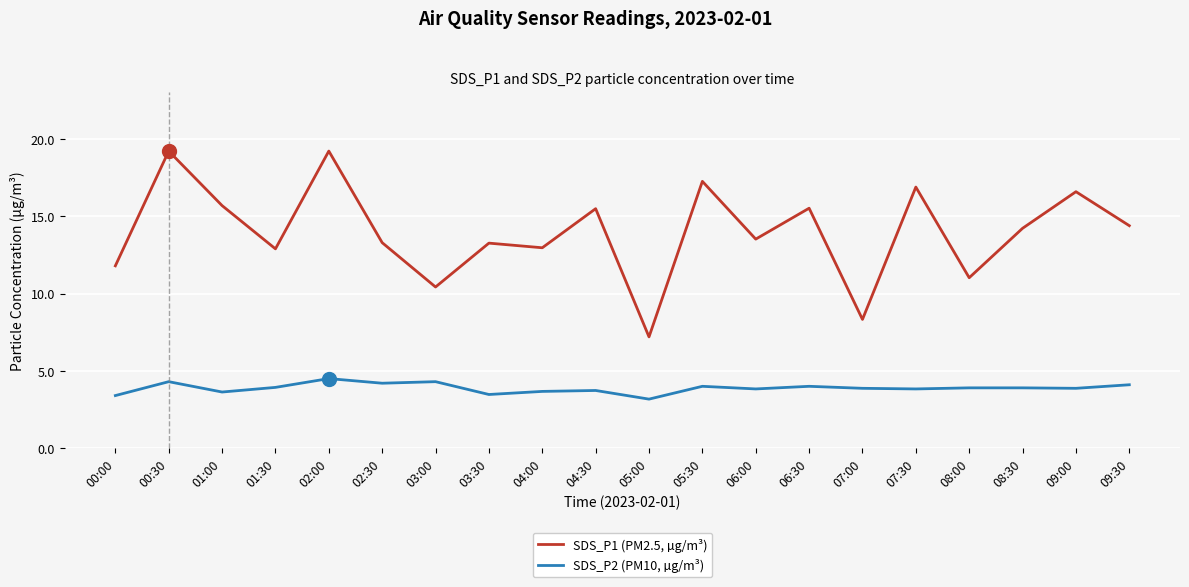

Is it true that SDS_P2 (PM10, µg/m³) equals 2.5 at 04:30?

False